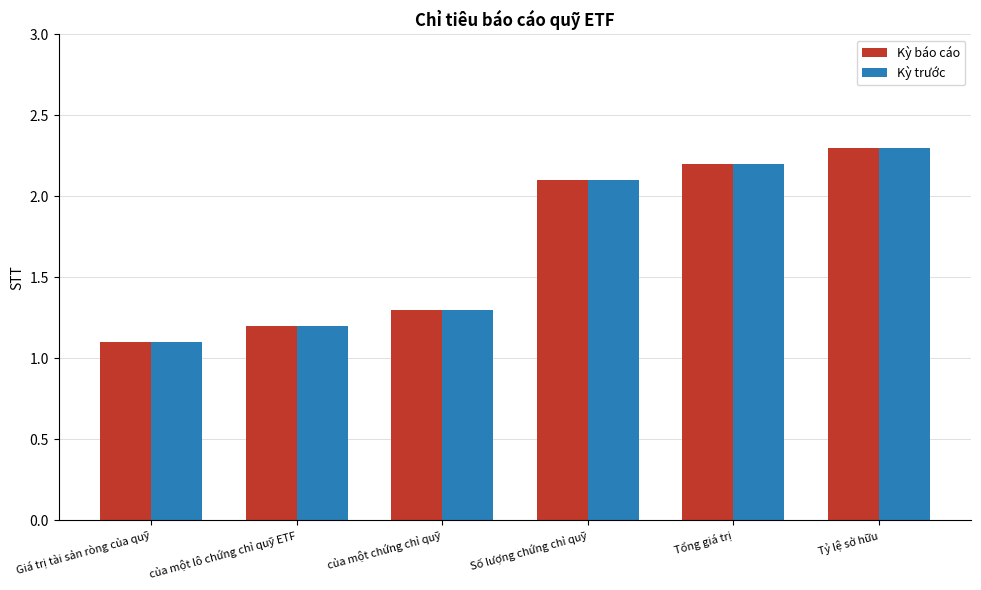

What is the total value across all series at Tỷ lệ sở hữu?

4.6